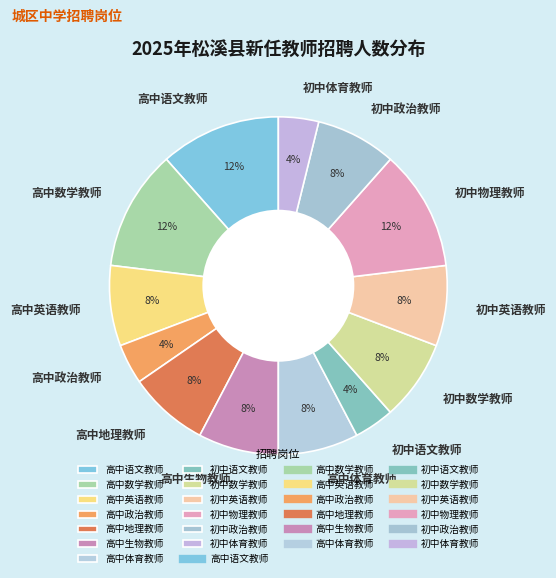

Do 高中体育教师 and 高中语文教师 together represent more than half of the pie?

No